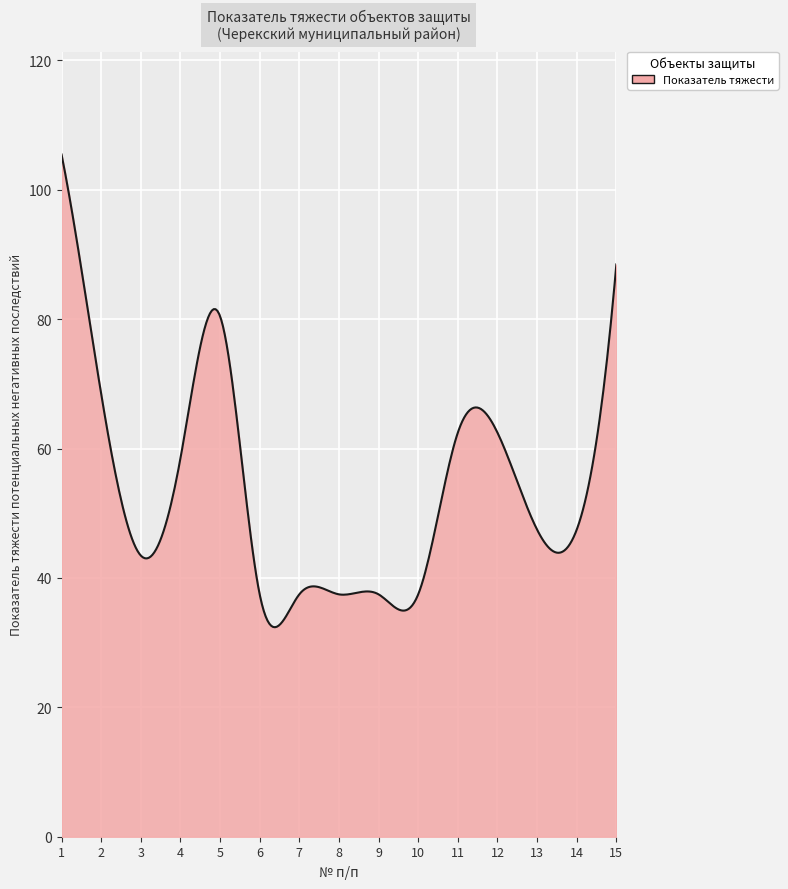

What is the difference between the maximum and minimum values?

73.1